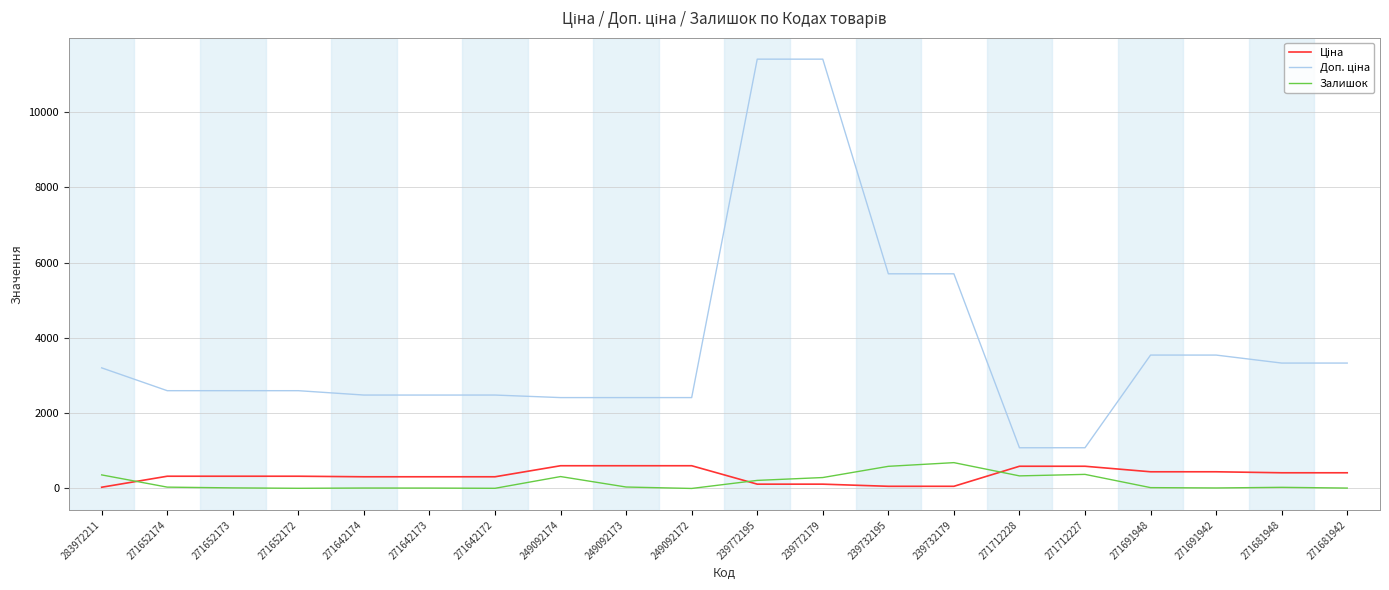

In Залишок, how many points are lower than both neighbors (excluding endpoints)?

5